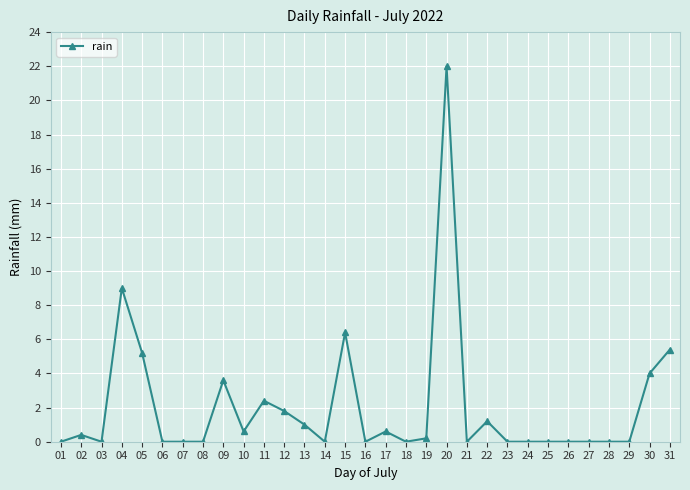

What value does the data have at 12?

1.8